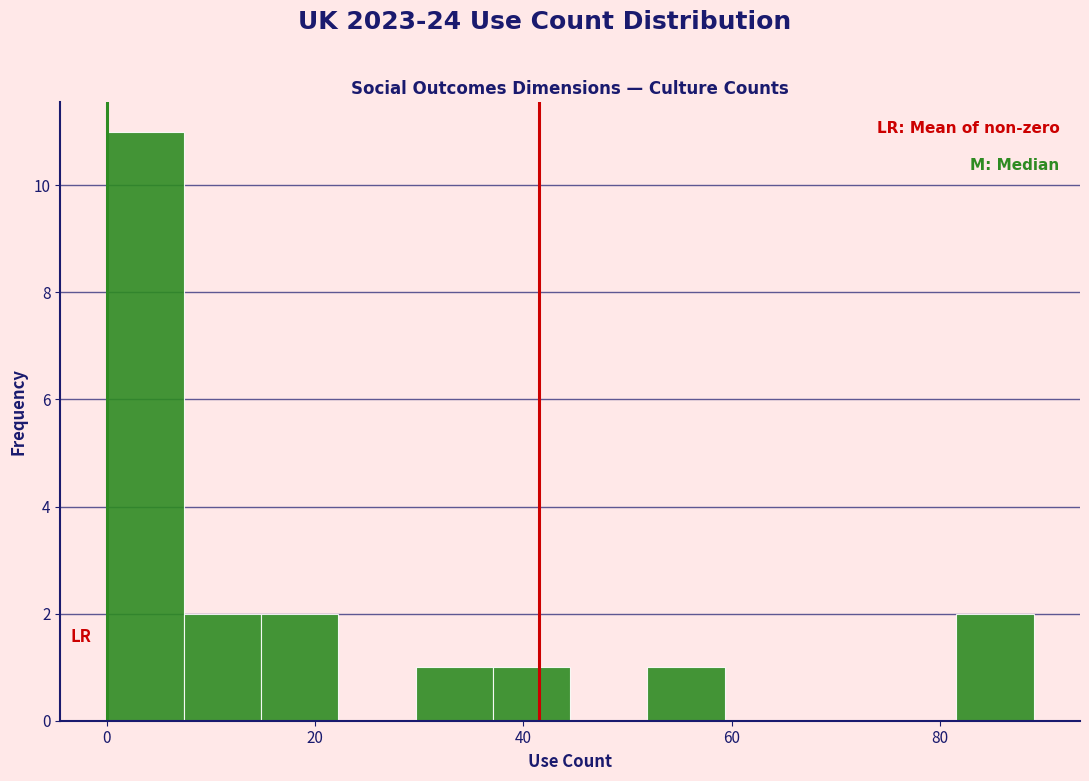

Read against the x-axis, roughly where is the centre of the tallest bar?

4